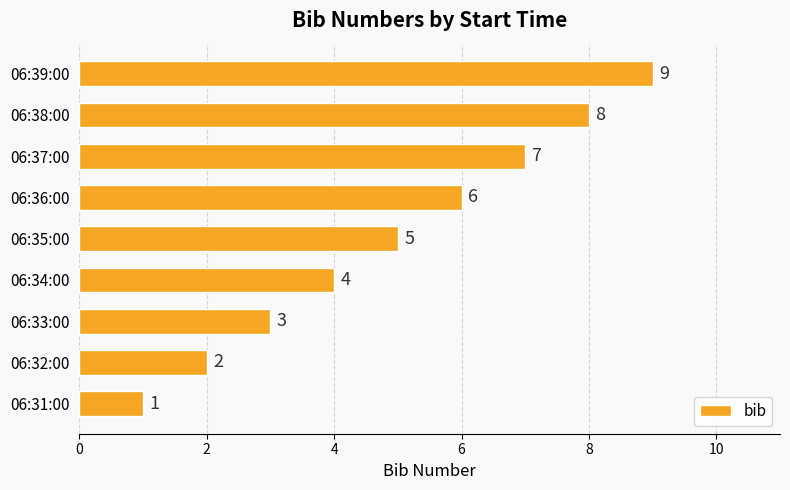

The value at 06:34:00 is 1. True or false?

False